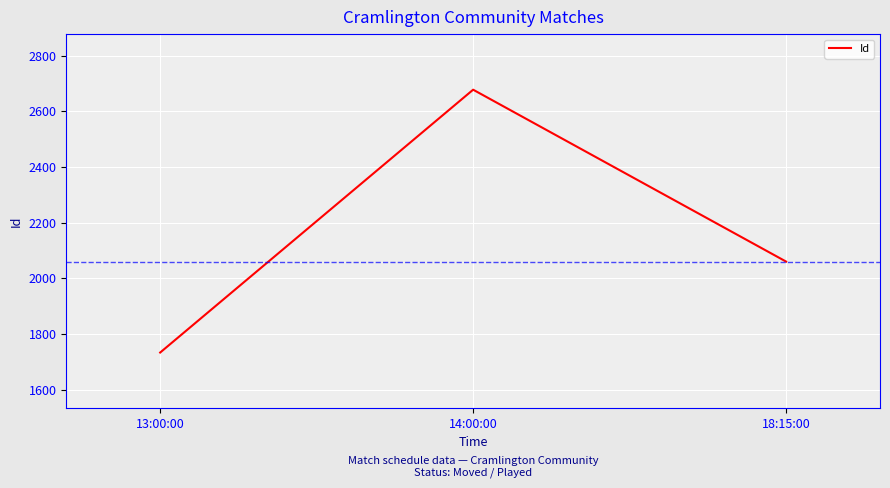

List the labels in order of value, smallest first.

13:00:00, 18:15:00, 14:00:00